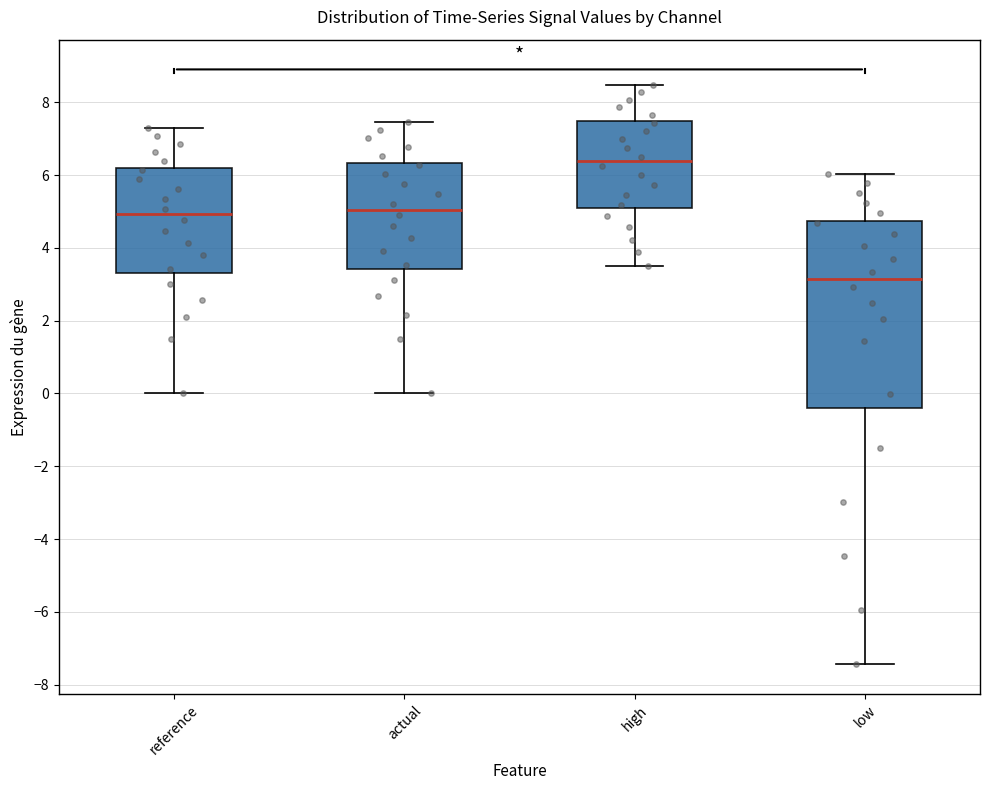

Reading left to right, read every box against the y-axis: the position of its median line, the range the box covers, and the ends of its whiskers. The values are not printed on the chart, so give them approximately, as read against the axis.

reference: median 5.0, box 3.4 to 6.2, whiskers 0.0 to 7.4
actual: median 5.0, box 3.4 to 6.4, whiskers 0.0 to 7.4
high: median 6.4, box 5.0 to 7.4, whiskers 3.4 to 8.4
low: median 3.2, box -0.4 to 4.8, whiskers -7.4 to 6.0